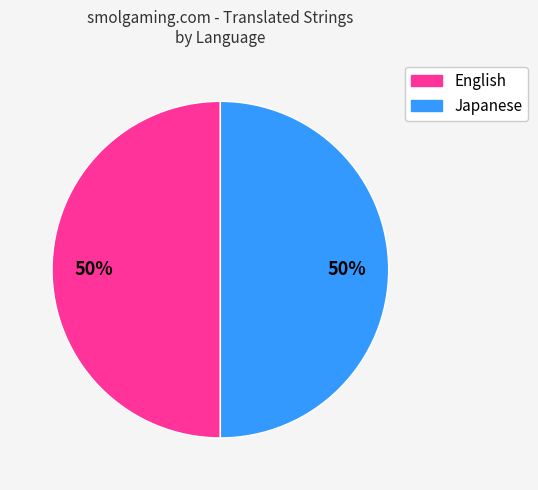

To the nearest percent, what is the difference between the largest and smallest slice percentages?

0%